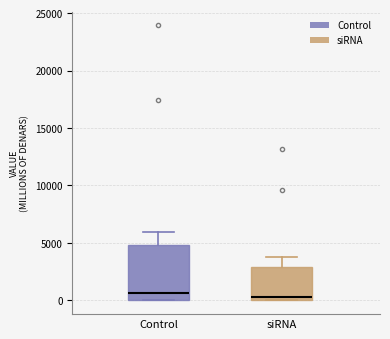

Where is the lower edge of the box for siRNA on the y-axis? The values are not printed on the chart, so give them approximately, as read against the axis.

0